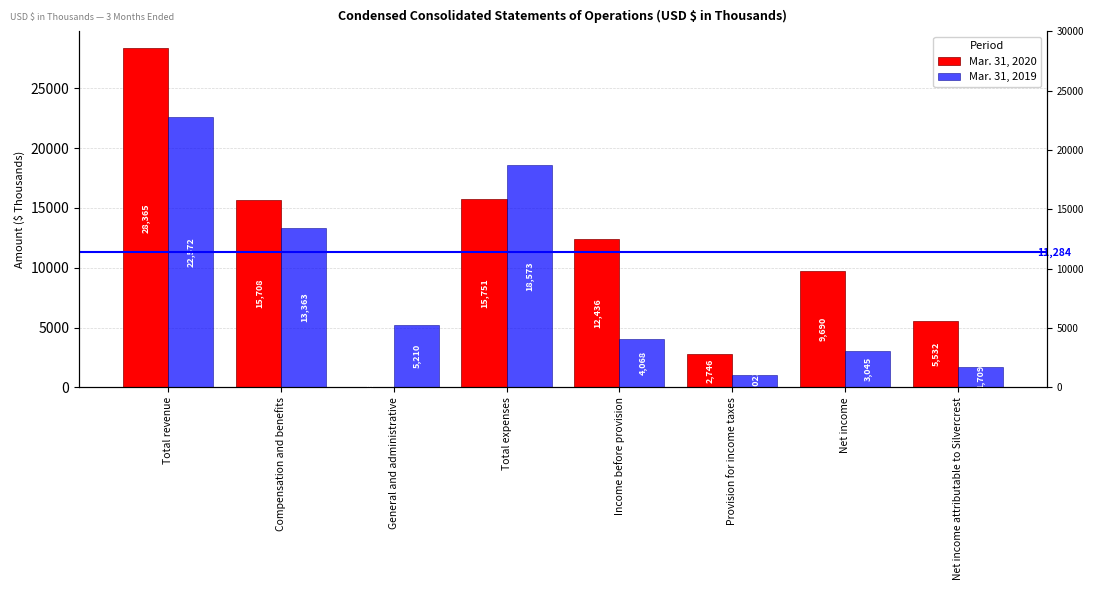

How many bars are there in each group?

2